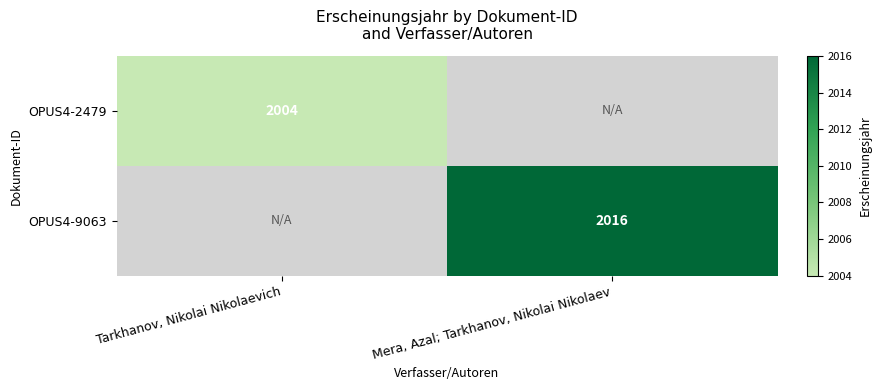

What is the smallest value displayed?

2004.0